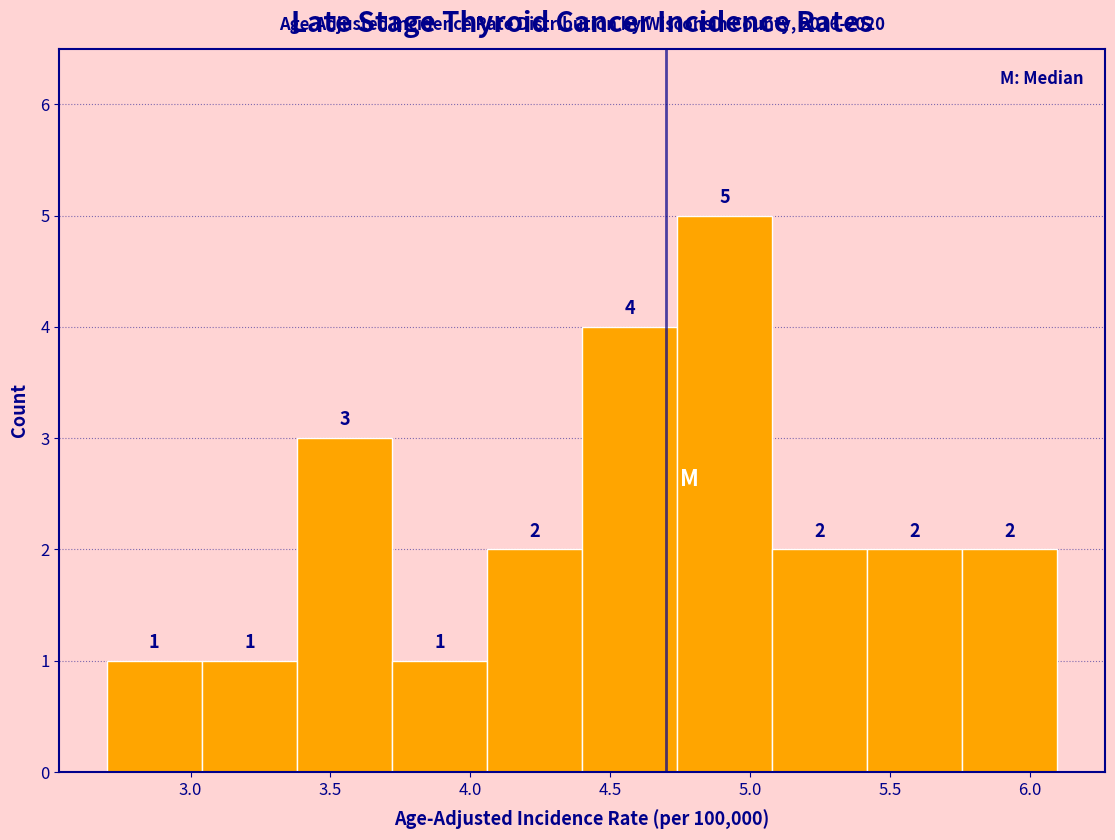

Reading left to right, transcribe this chart: for each bar, give the range it covers on the x-axis and its height. The bar edges are not printed on the chart, so give them approximately, as read against the axis.

2.70 to 3.04: 1
3.04 to 3.38: 1
3.38 to 3.72: 3
3.72 to 4.06: 1
4.06 to 4.40: 2
4.40 to 4.74: 4
4.74 to 5.08: 5
5.08 to 5.42: 2
5.42 to 5.76: 2
5.76 to 6.10: 2